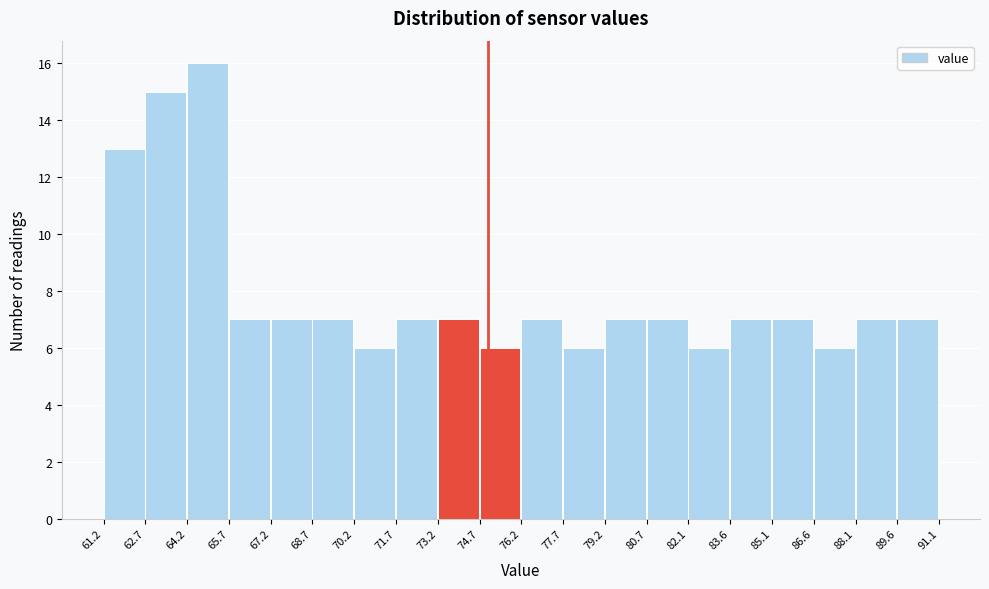

Over which range of the x-axis is the bar tallest?

64.2 to 65.7